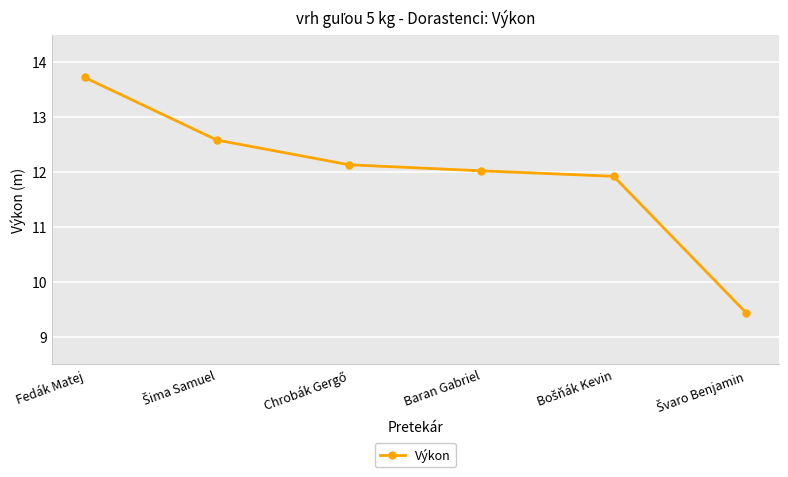

What value does the data have at Baran Gabriel?

12.0